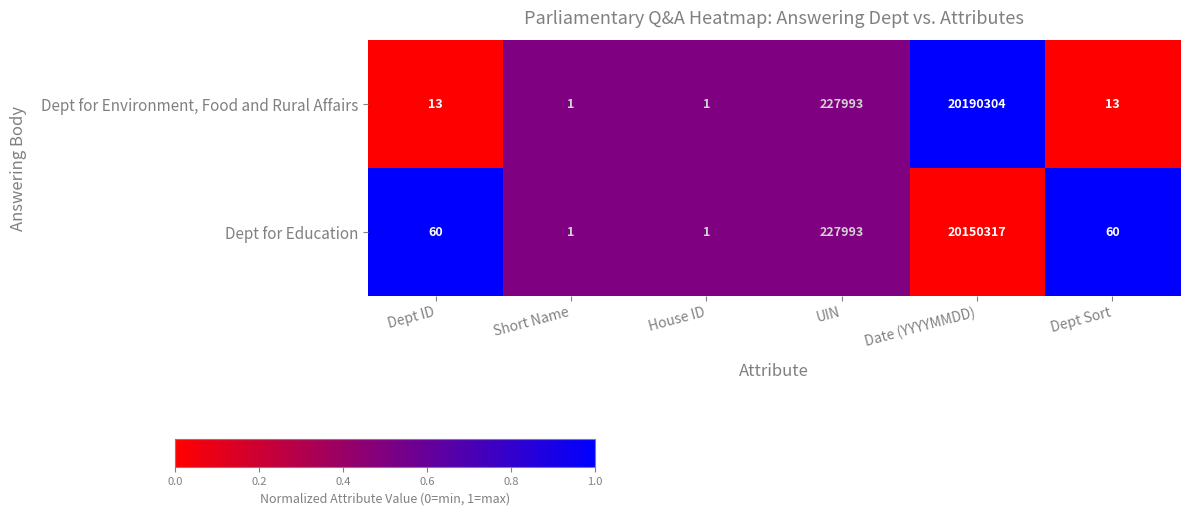

Which series has the largest range (max minus min)?

Dept for Environment, Food and Rural Affairs